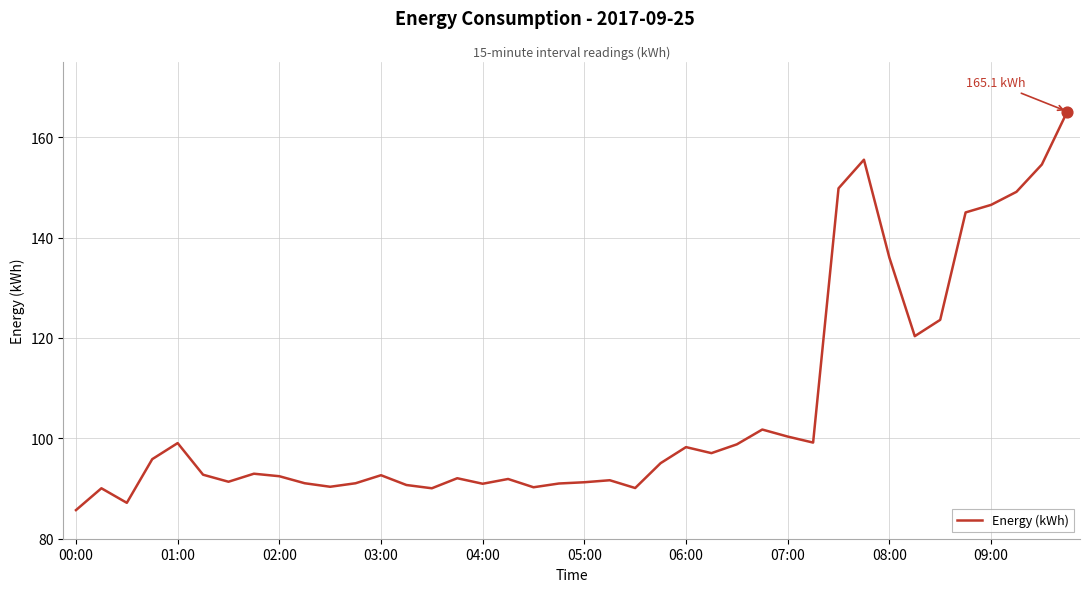

What is the smallest value displayed?

85.7